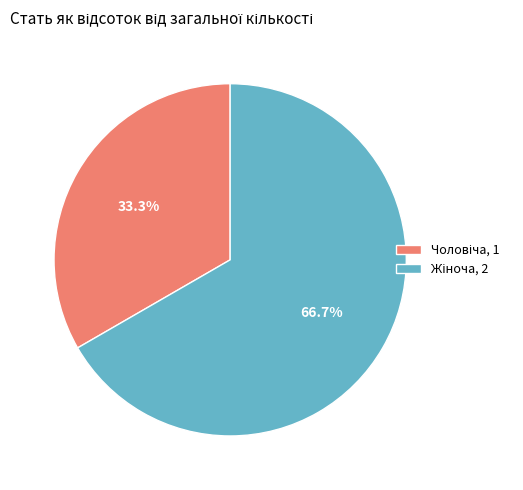

Does any single category account for the majority?

Yes